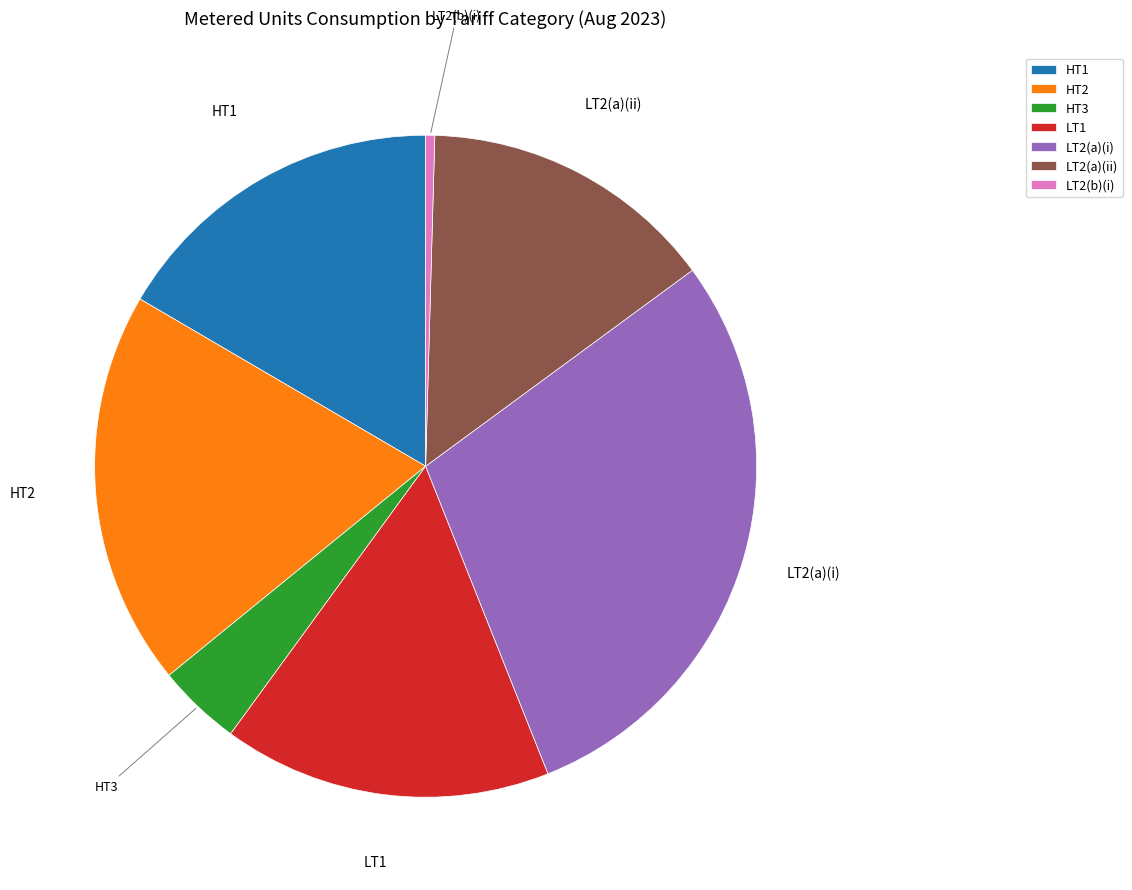

The LT1 slice represents 16% of the pie. True or false?

True